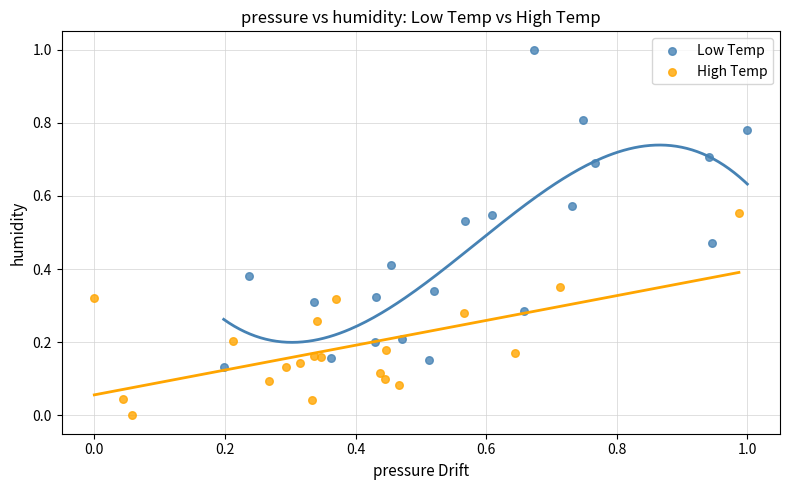

Which series has the widest spread of Y values?

Low Temp